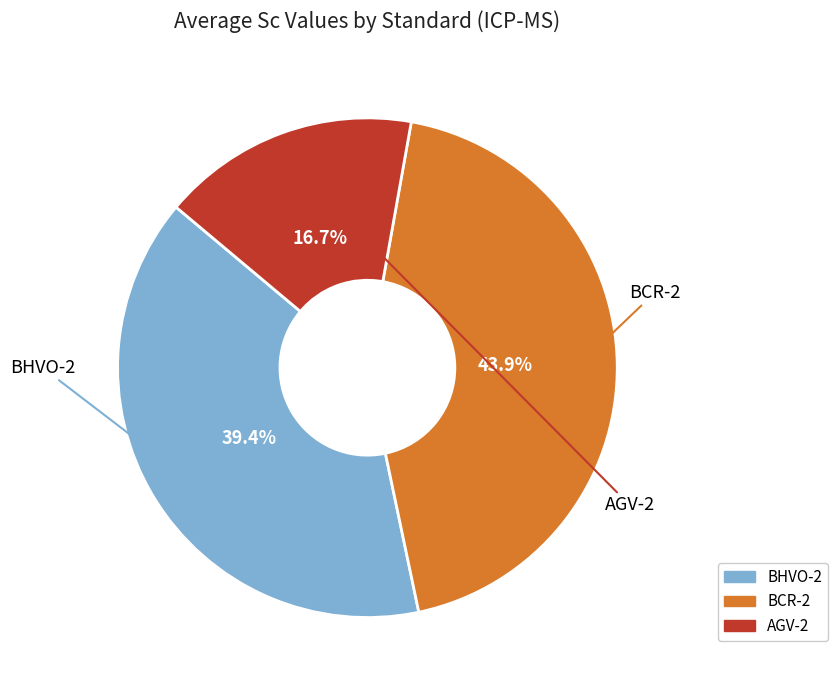

Does any single category account for the majority?

No